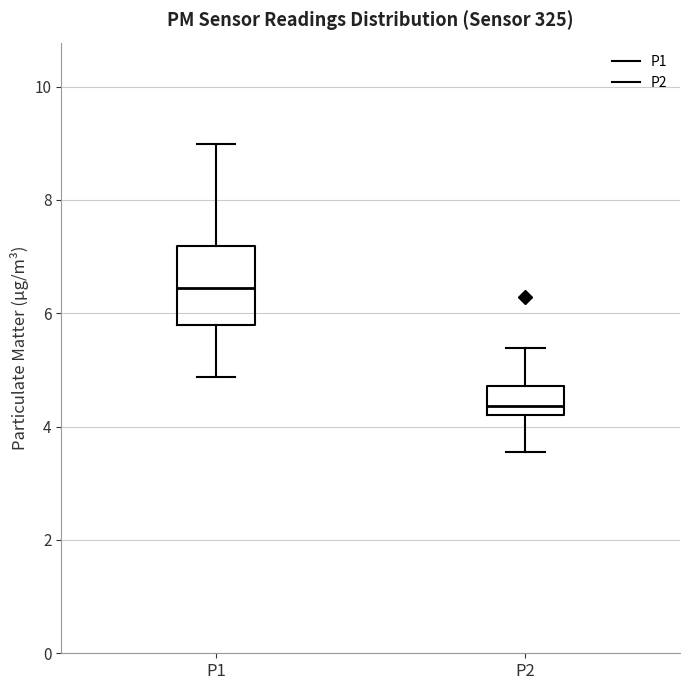

Which box's median line is the highest?

P1